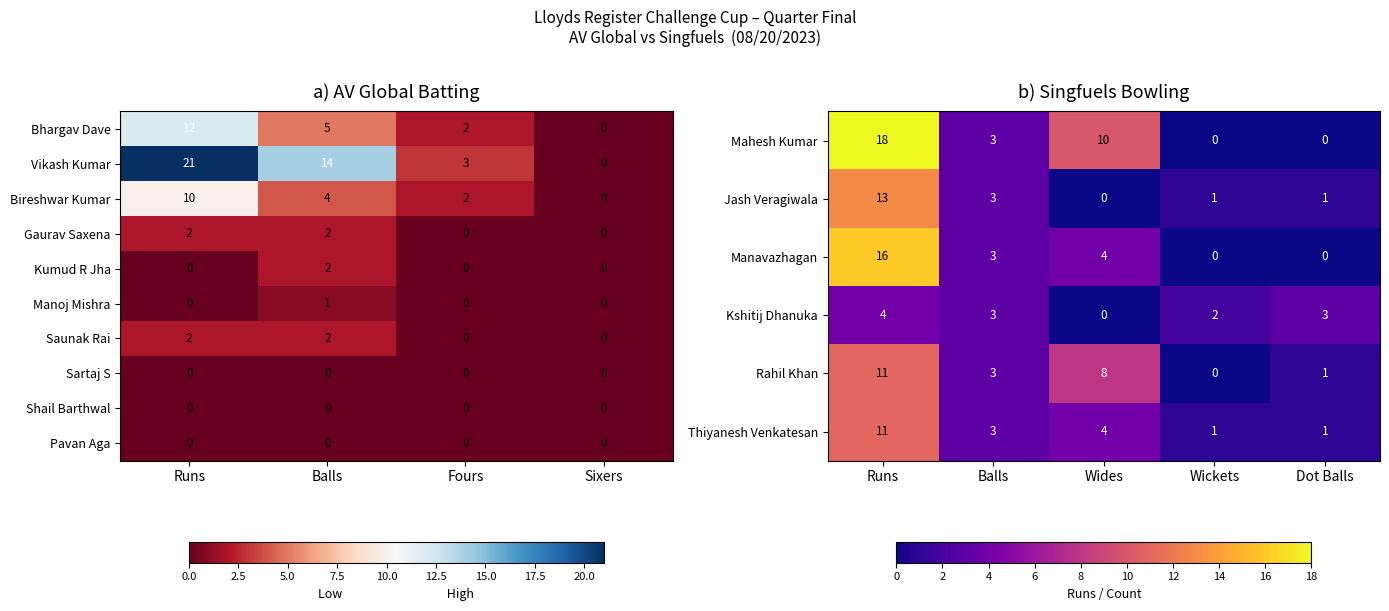

Which category has the highest value in the Vikash Kumar series?

Runs